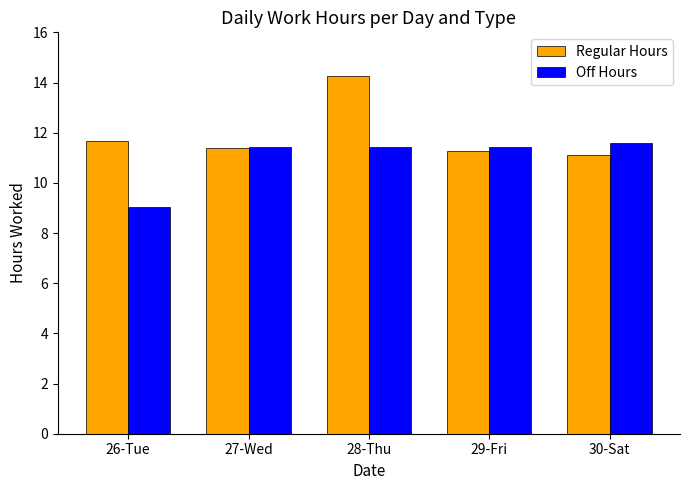

True or false: Regular Hours has a value of 5.0 at 29-Fri.

False